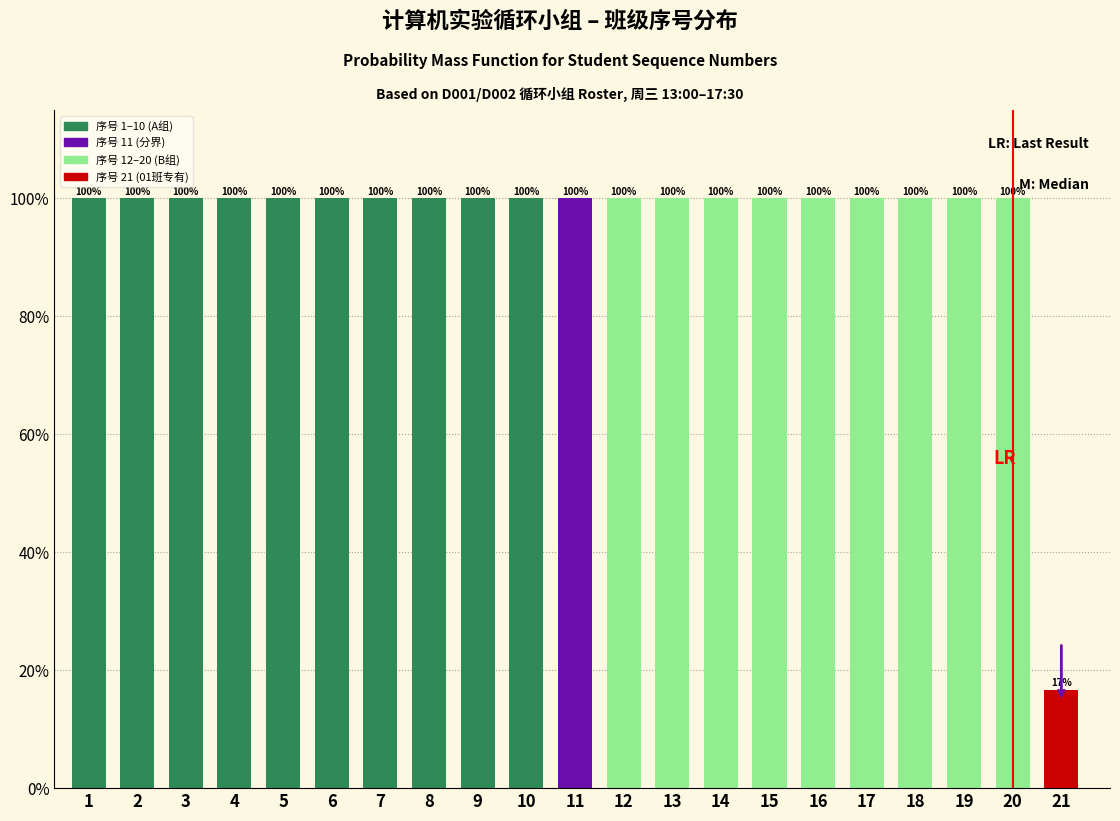

What is the approximate value at 19?

100.0